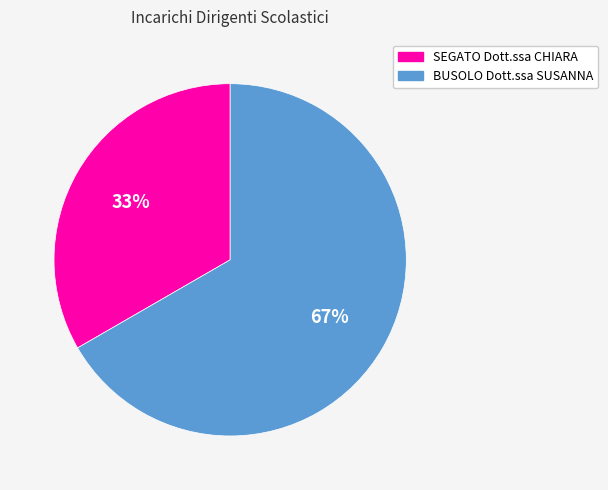

Do BUSOLO Dott.ssa SUSANNA and SEGATO Dott.ssa CHIARA together represent more than half of the pie?

Yes